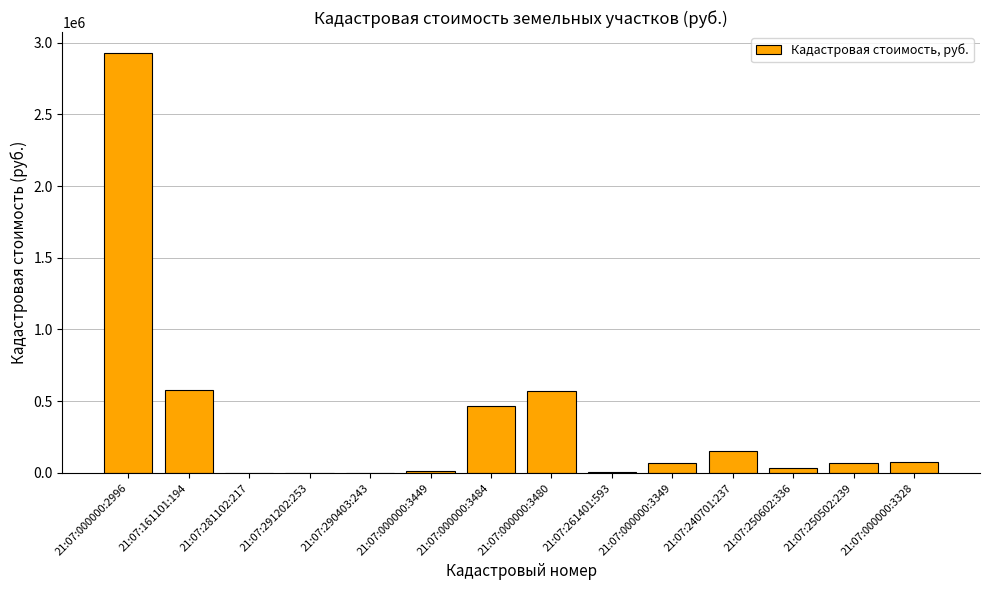

How many series are shown in this chart?

1